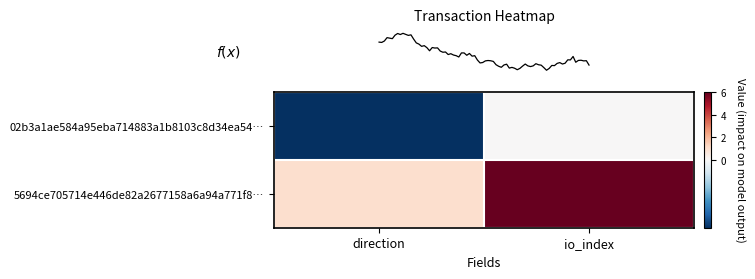

Which label corresponds to the smallest value in the chart?

direction